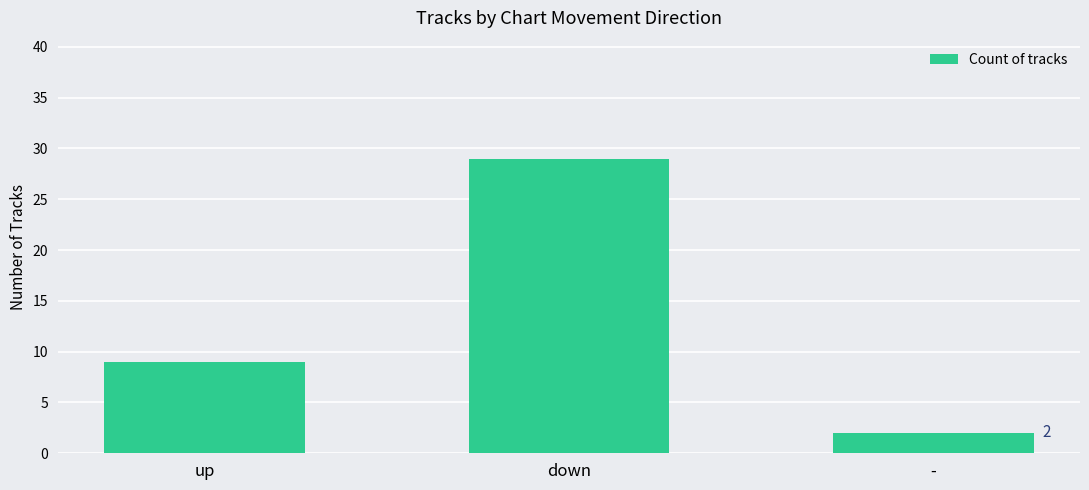

List the labels in order of value, largest first.

down, up, -